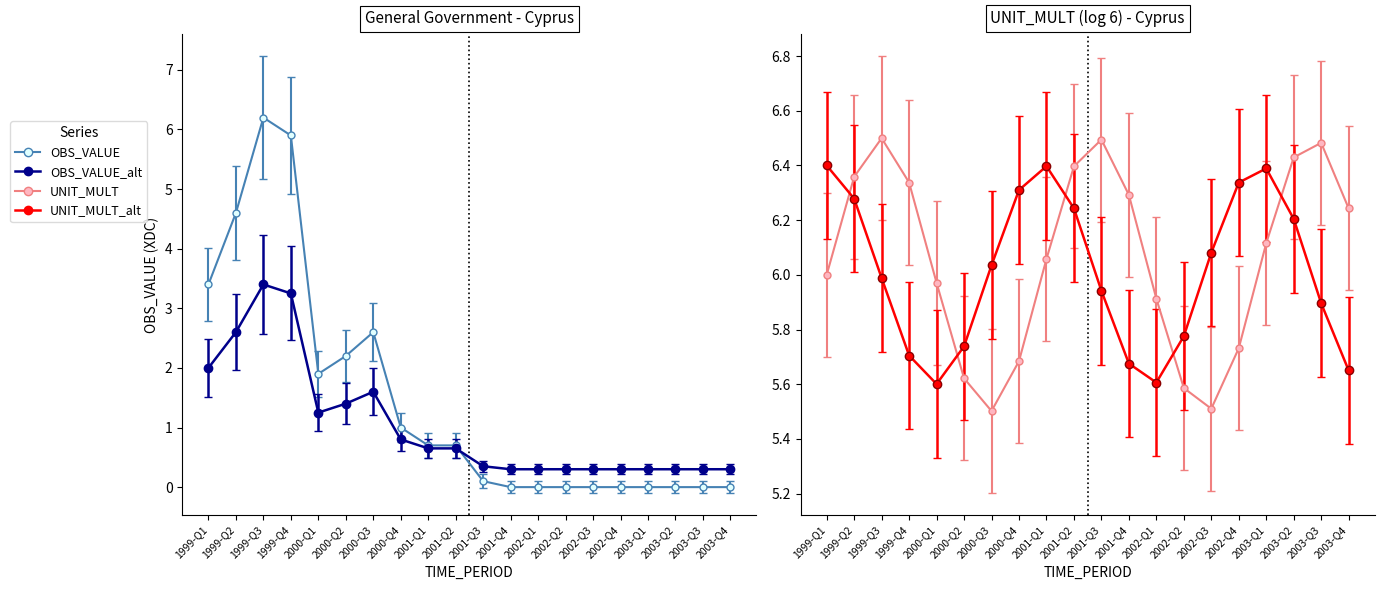

What position from the left is 1999-Q4?

4